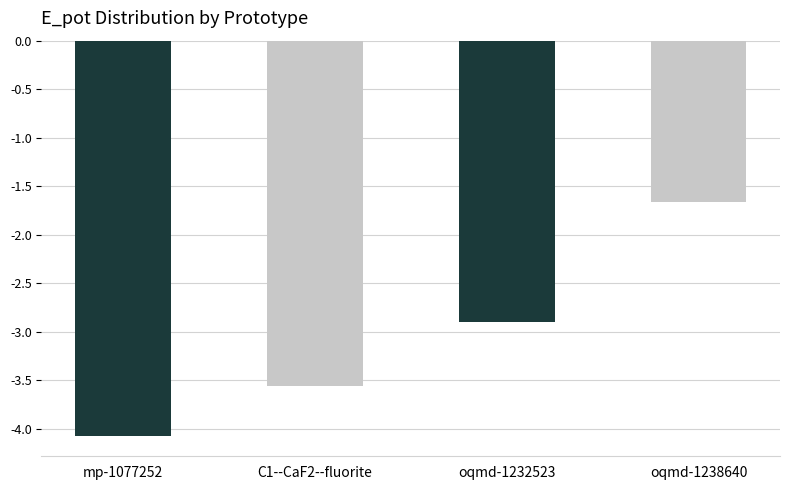

Rank the categories by value from highest to lowest.

oqmd-1238640, oqmd-1232523, C1--CaF2--fluorite, mp-1077252